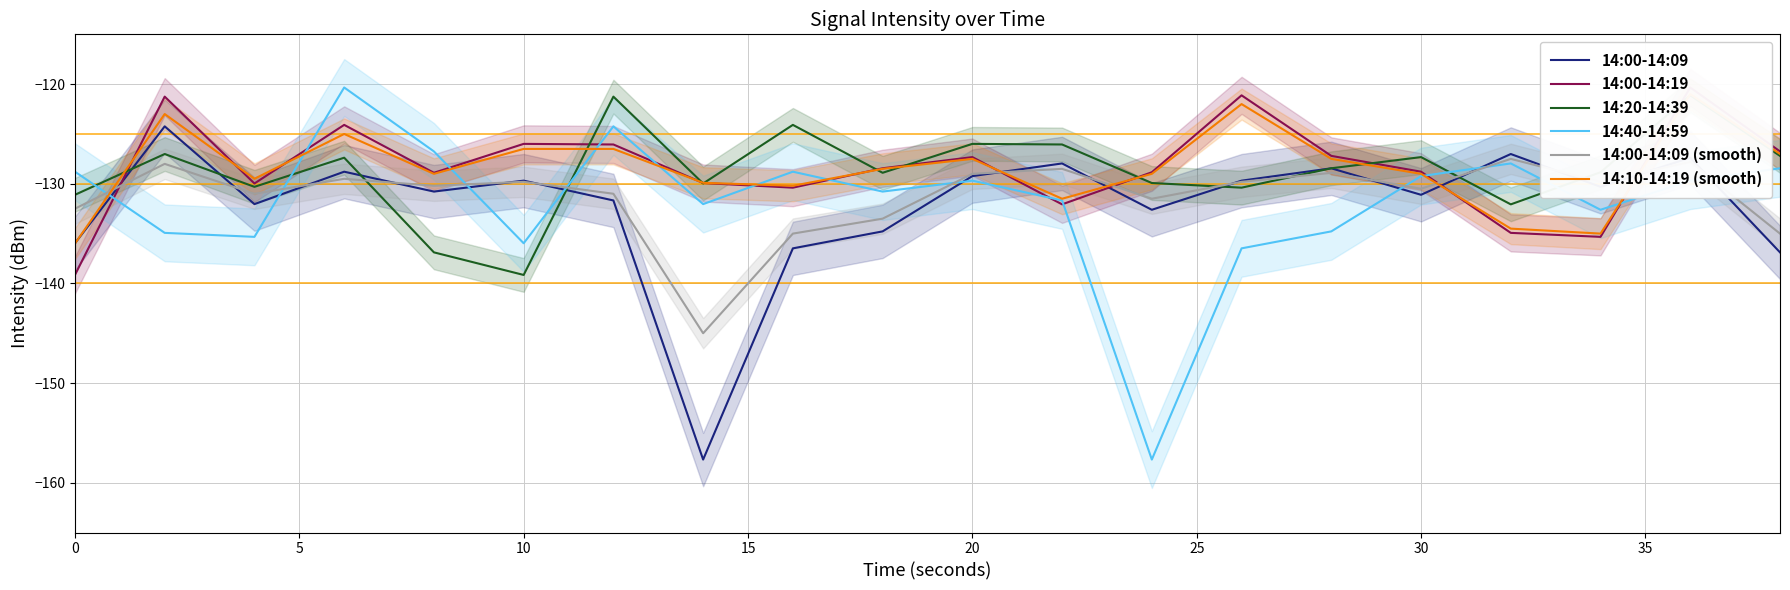

What is the lowest value of the 14:00-14:09 (smooth) series?

-145.0